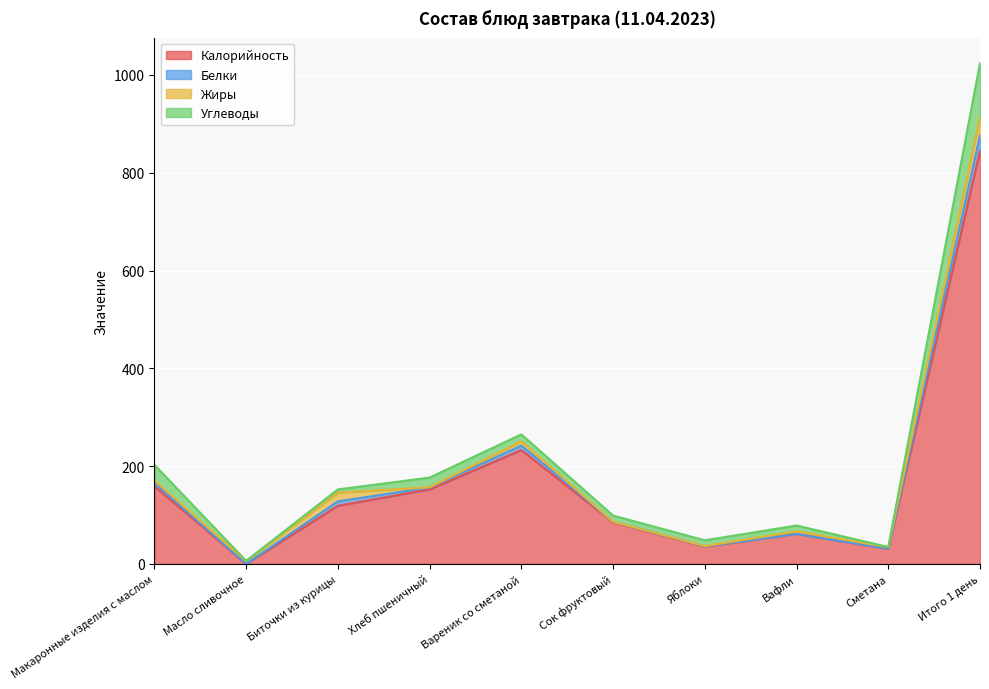

What is the total value across all series at Яблоки?

48.4